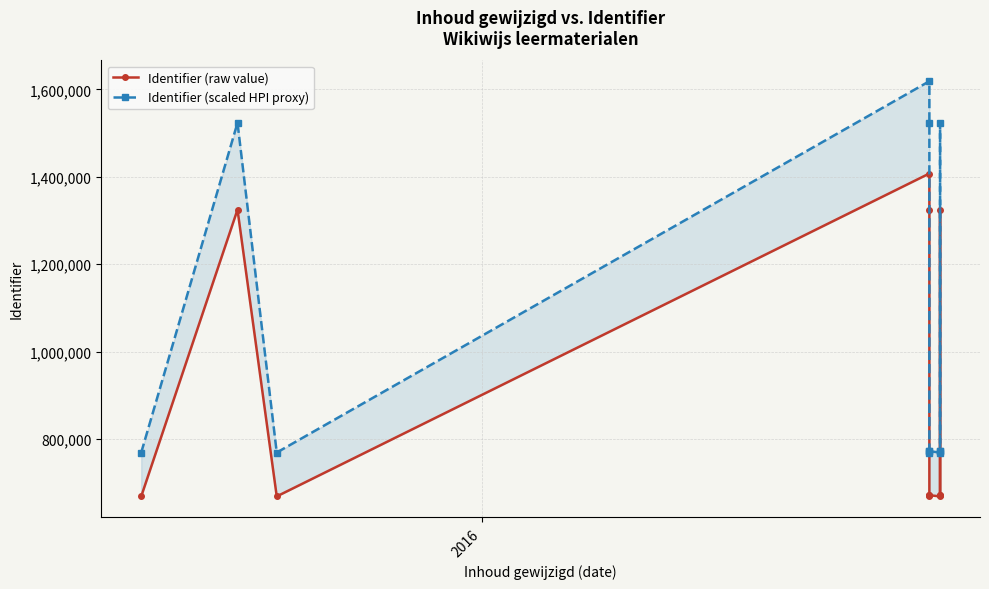

List the series in order of their overall mean, lowest first.

Identifier (raw value), Identifier (scaled HPI proxy)